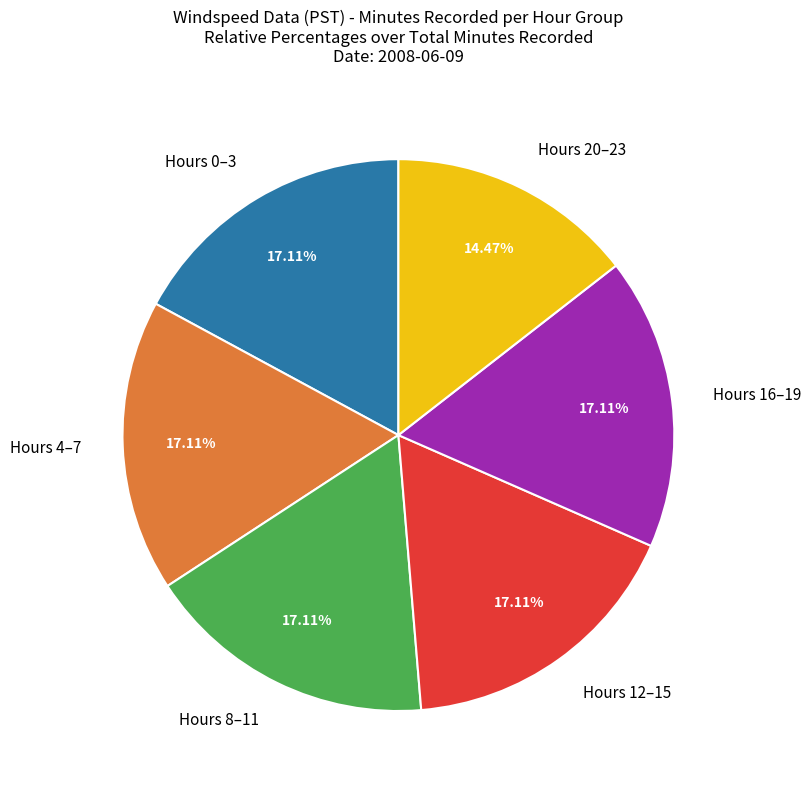

Which category has the smallest portion of the pie?

Hours 20–23